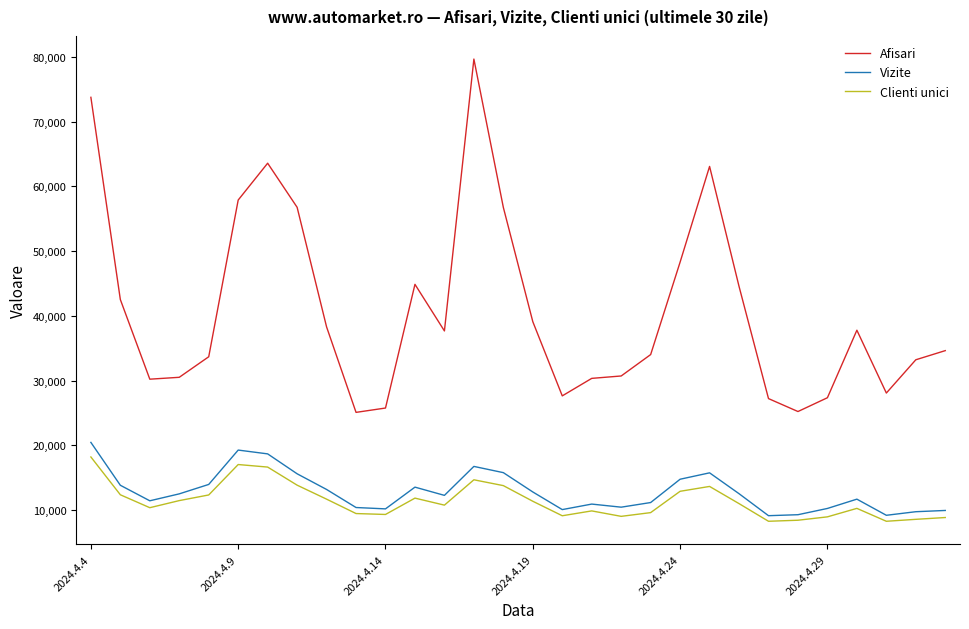

Which series has the largest total across all categories?

Afisari